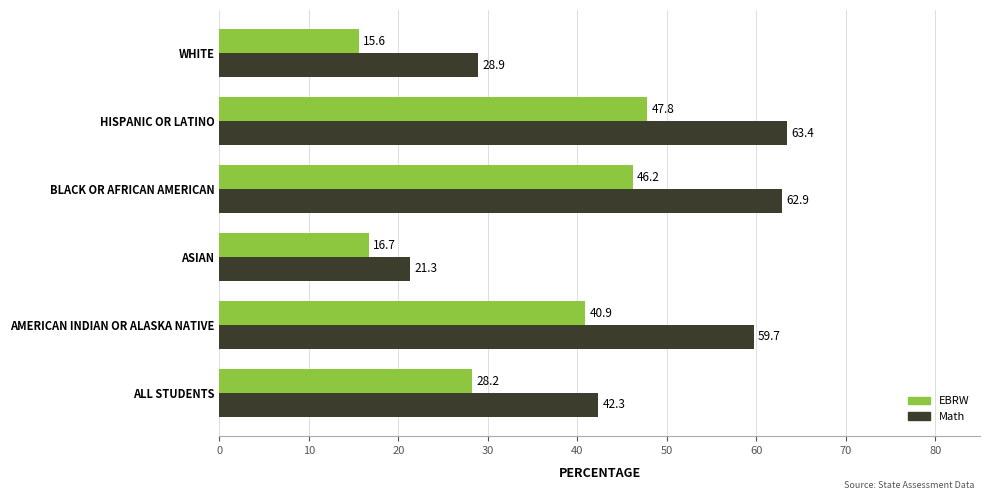

What is the sum of all EBRW values?

195.4